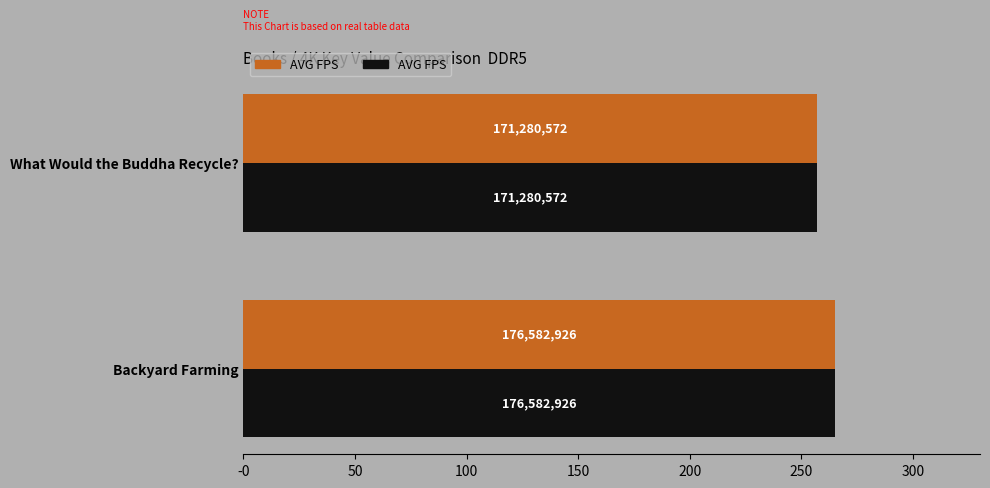

Count the number of categories in the chart.

2